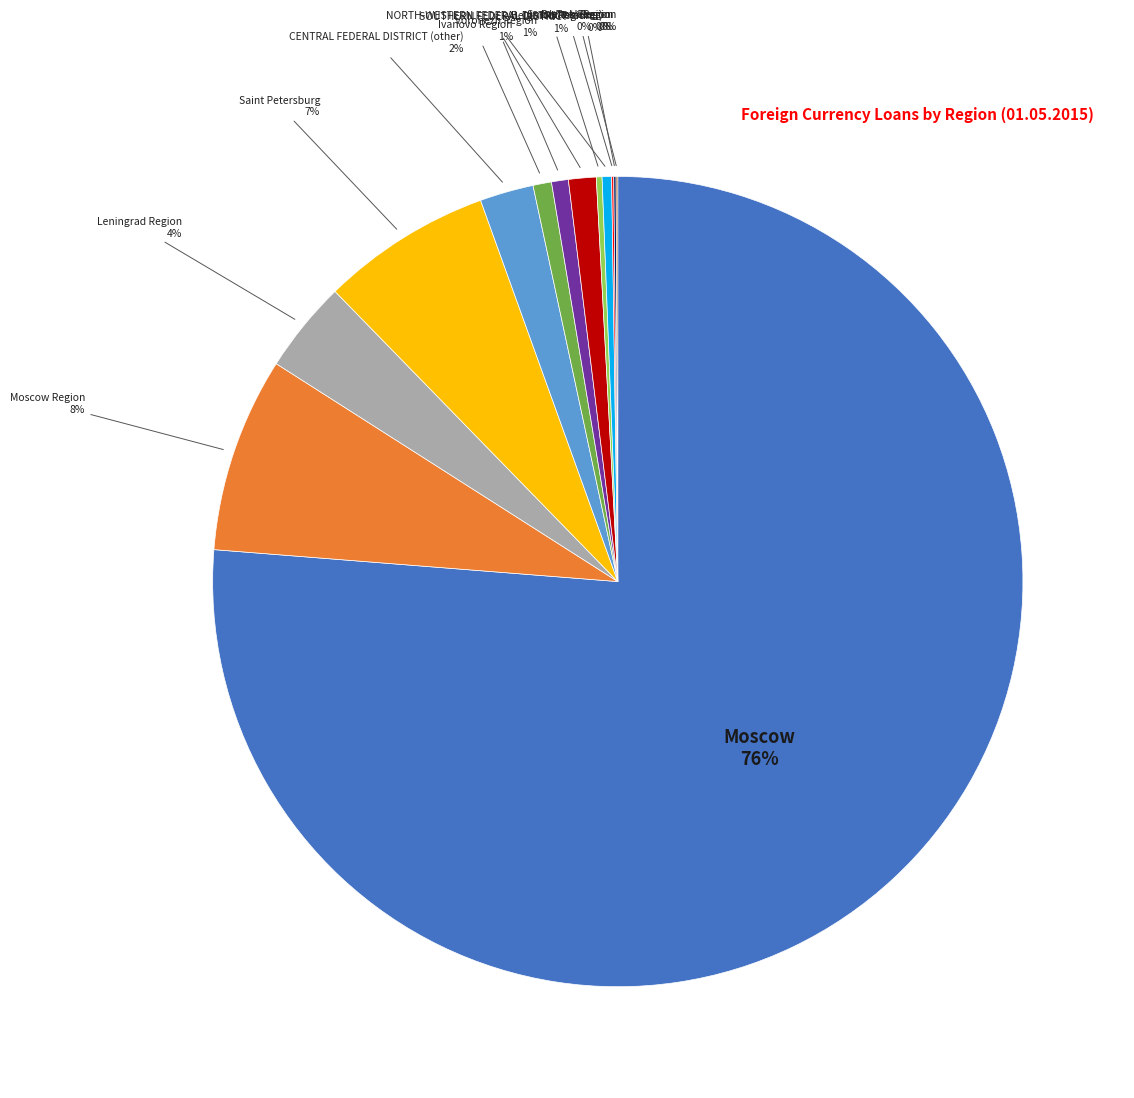

Is there a majority slice in this chart?

Yes